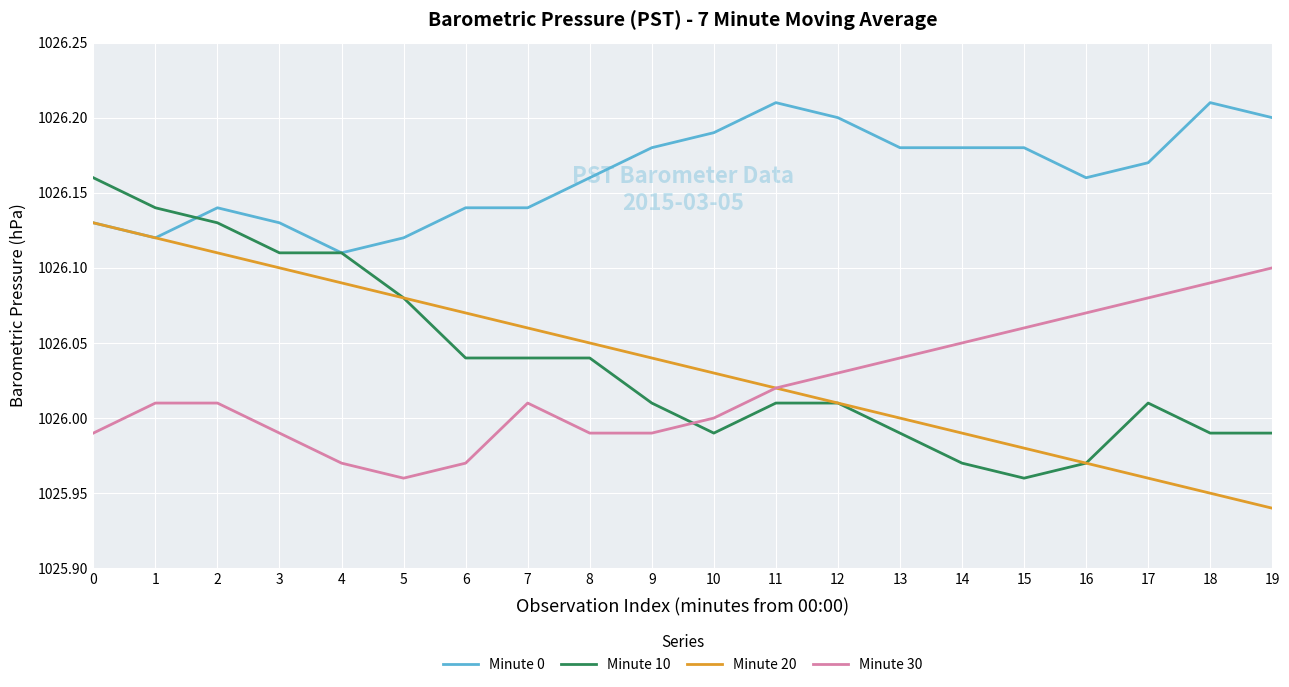

What is the difference between the maximum and minimum values in the Minute 30 series?

0.1